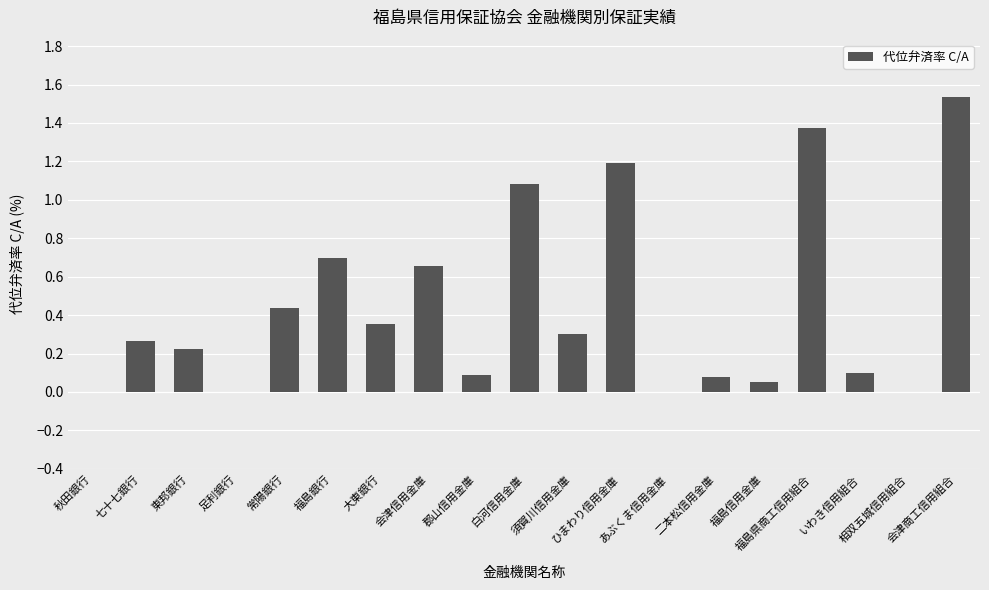

What is the sum of all values?

8.4